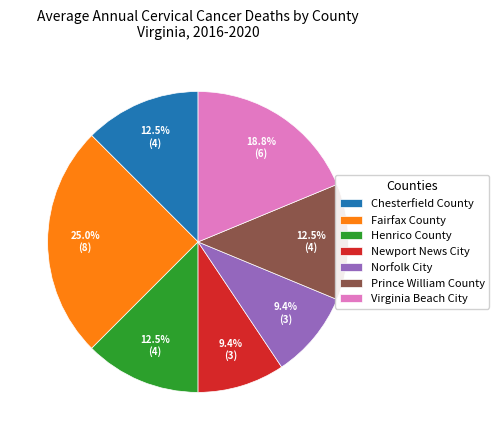

Which category has the biggest portion of the pie?

Fairfax County